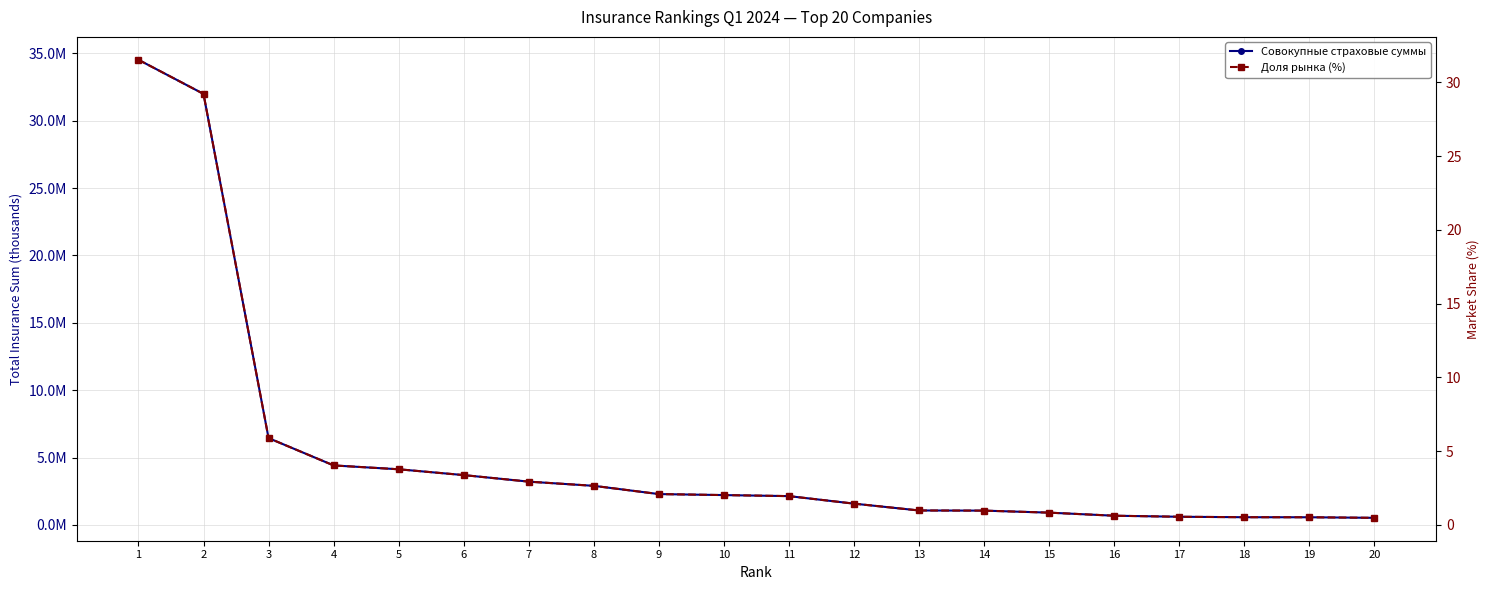

At which category is the sum across all series the highest?

1